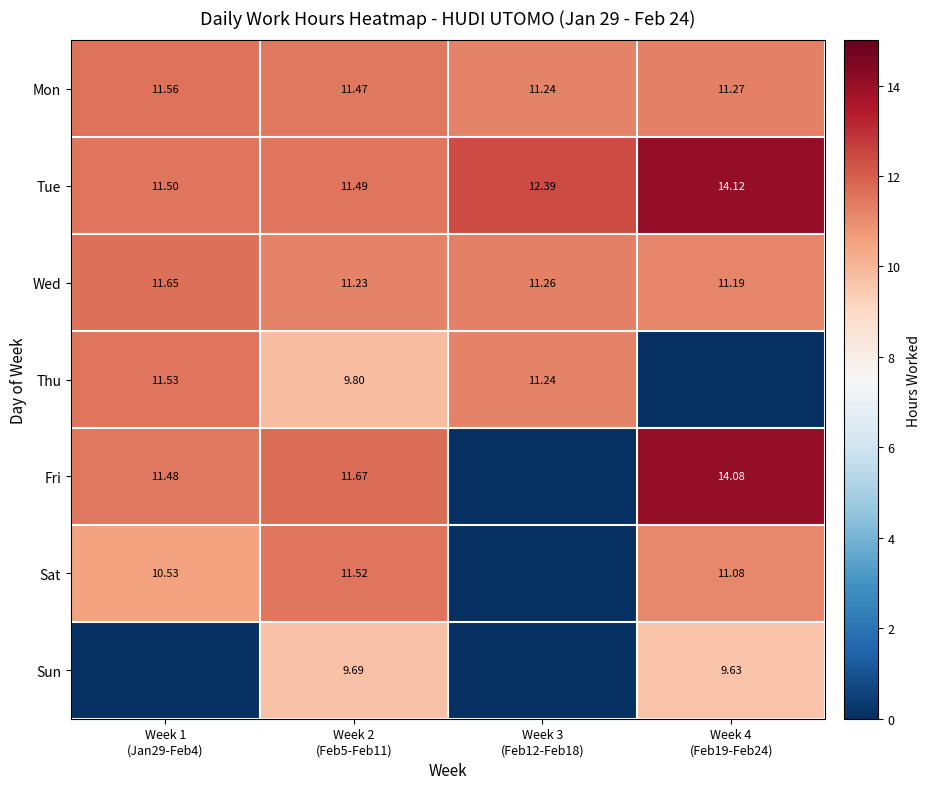

Which category has the highest value across all series?

Week 4
(Feb19-Feb24)